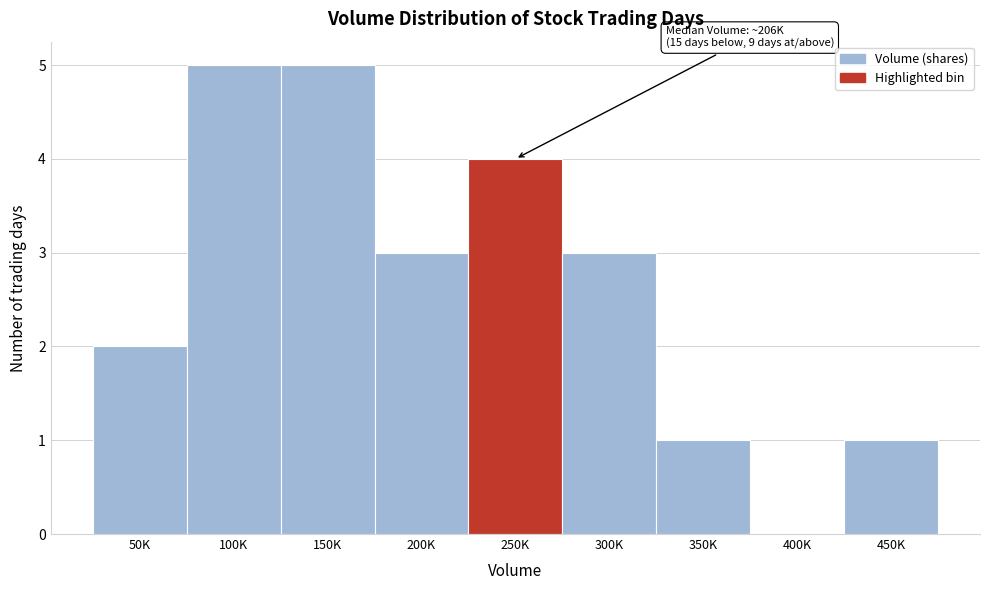

Which has a higher value, 50K or 250K?

250K